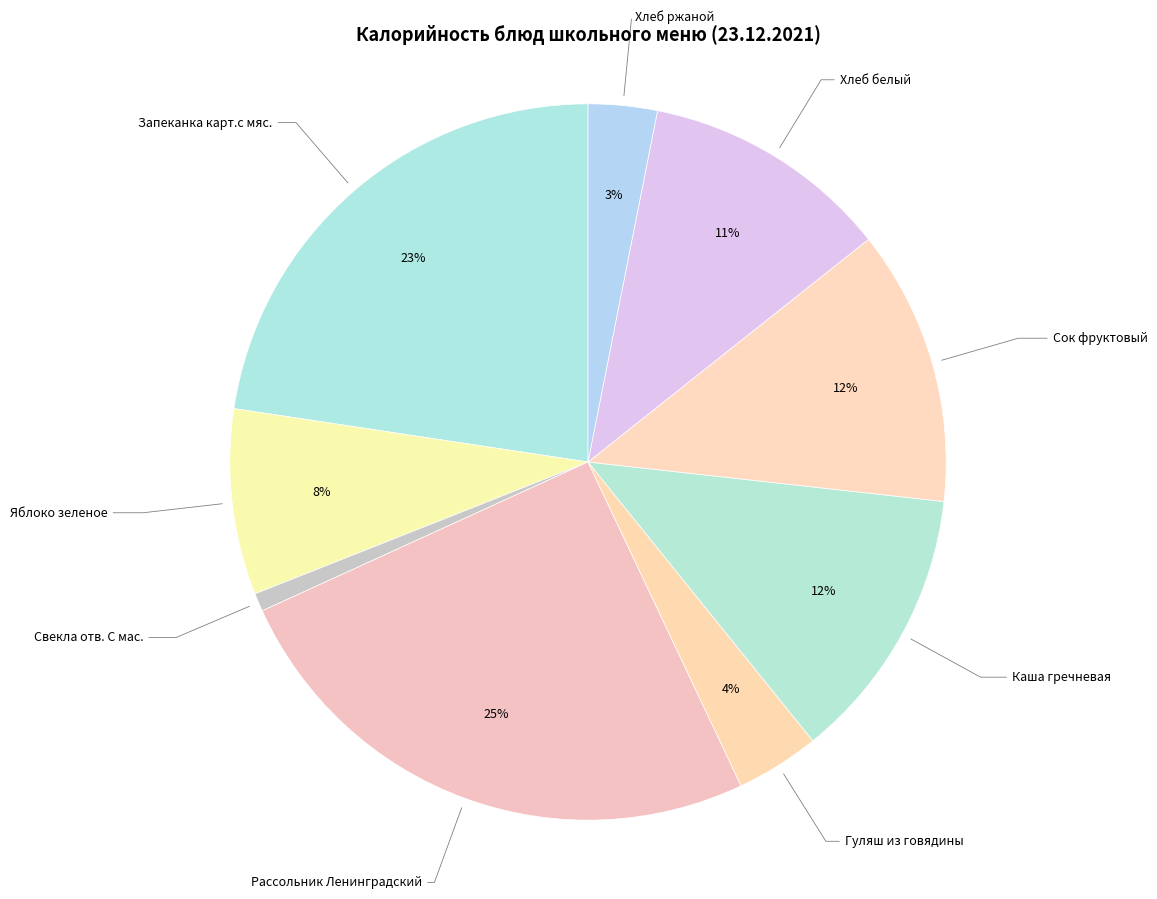

Does any single category account for the majority?

No